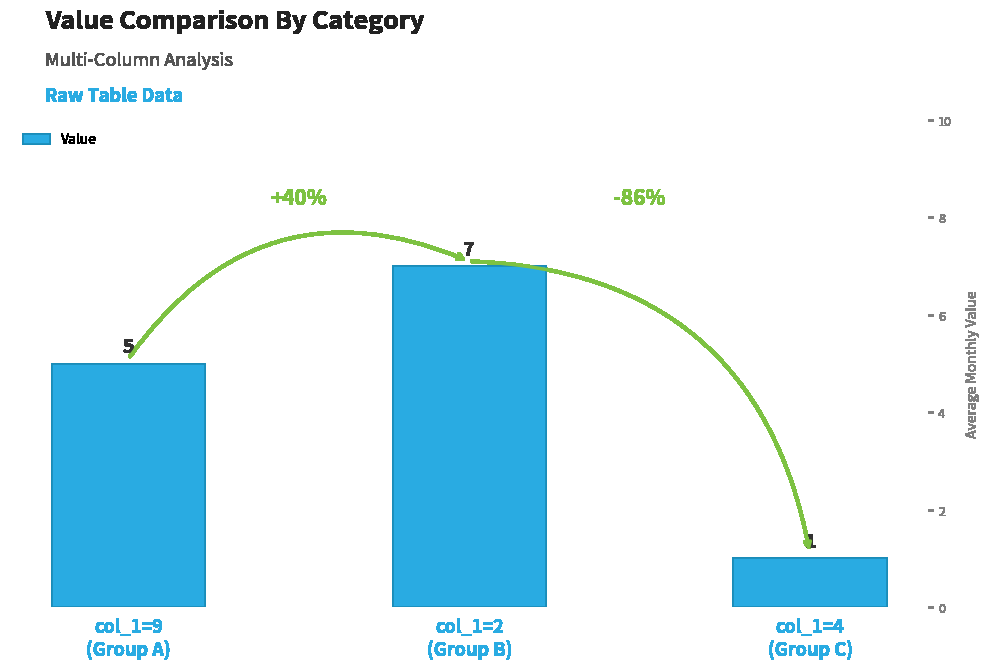

Reading right to left, extract all data points from this chart.

col_1=4
(Group C)=1	col_1=2
(Group B)=7	col_1=9
(Group A)=5